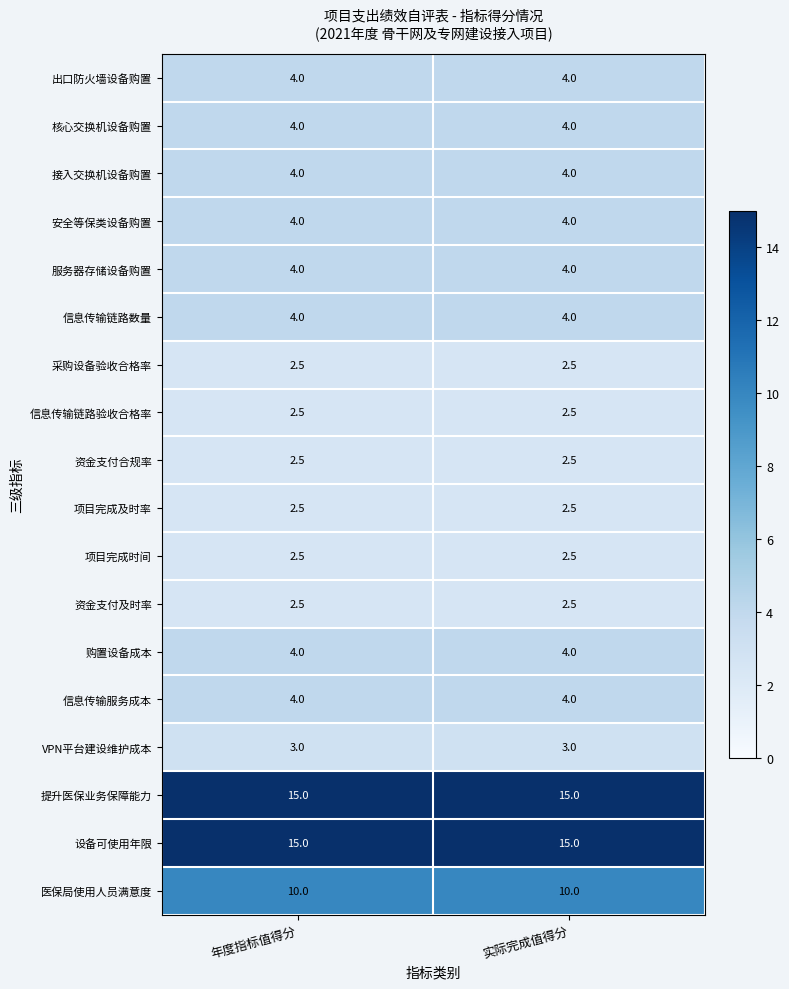

What is the total value across all series at 年度指标值得分?

90.0